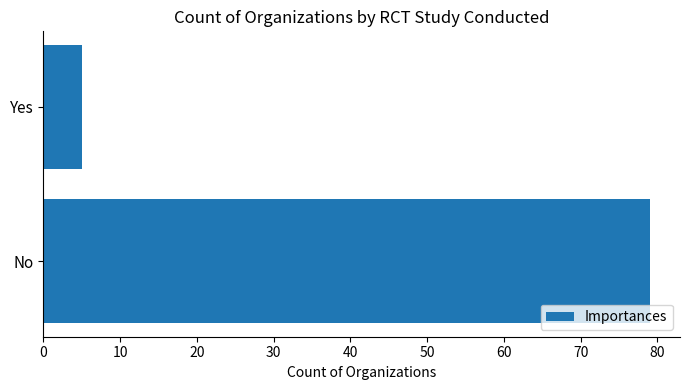

Reading bottom to top, transcribe all the data shown in this chart.

No=79	Yes=5